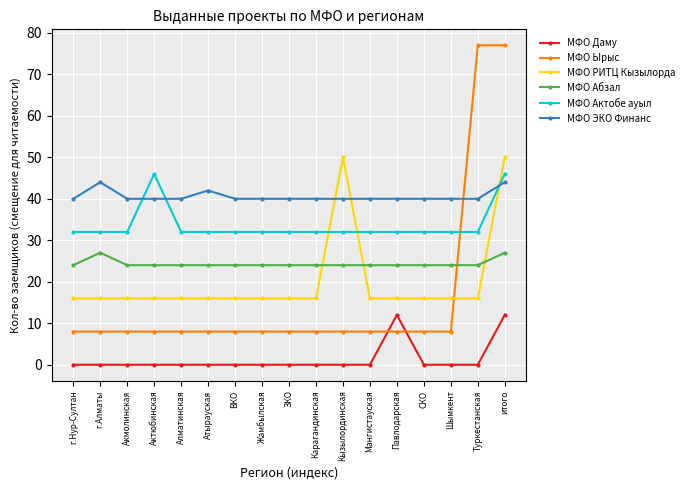

Between г.Нур-Султан and г.Алматы, which series saw the biggest shift?

МФО ЭКО Финанс